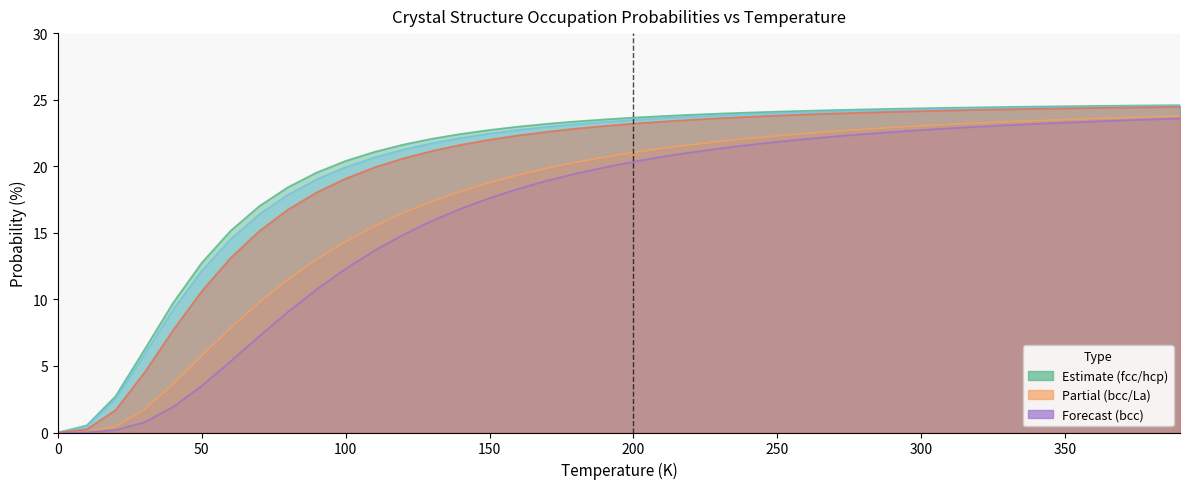

The A15--beta-W a=4.5362 series shows 19.4 at 100. True or false?

False